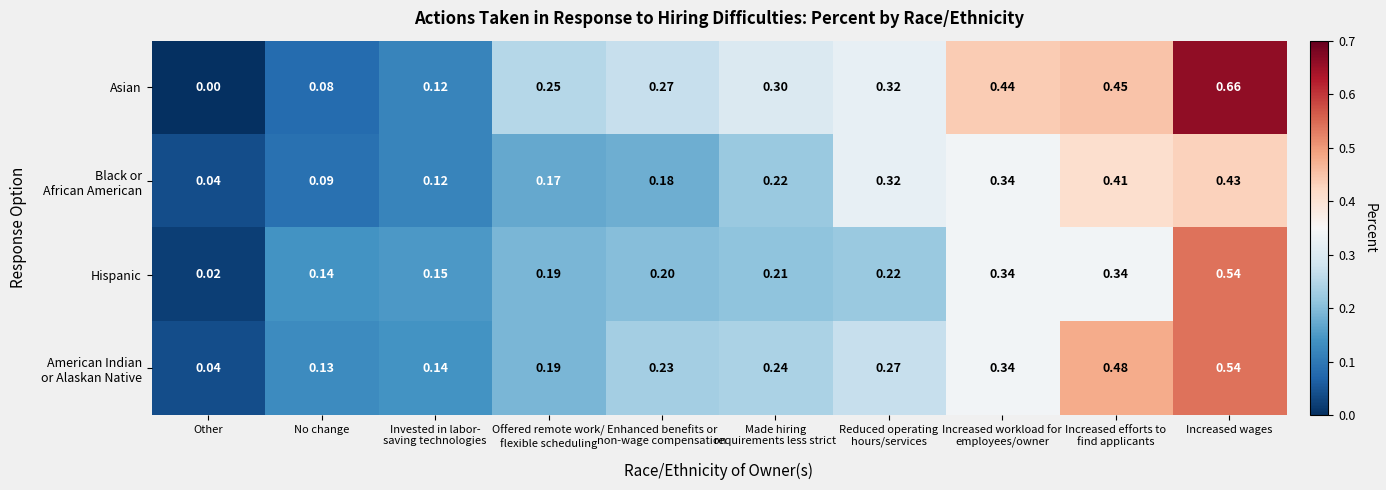

How many distinct data groups are displayed?

4